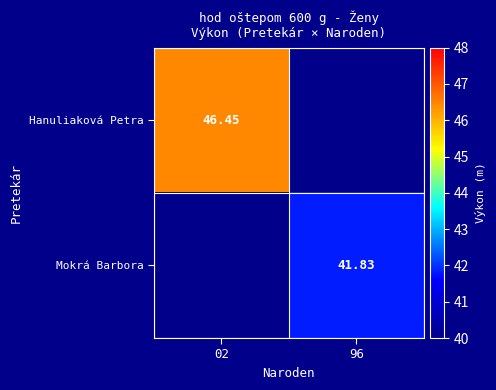

At which label does Mokrá Barbora first exceed 41?

96